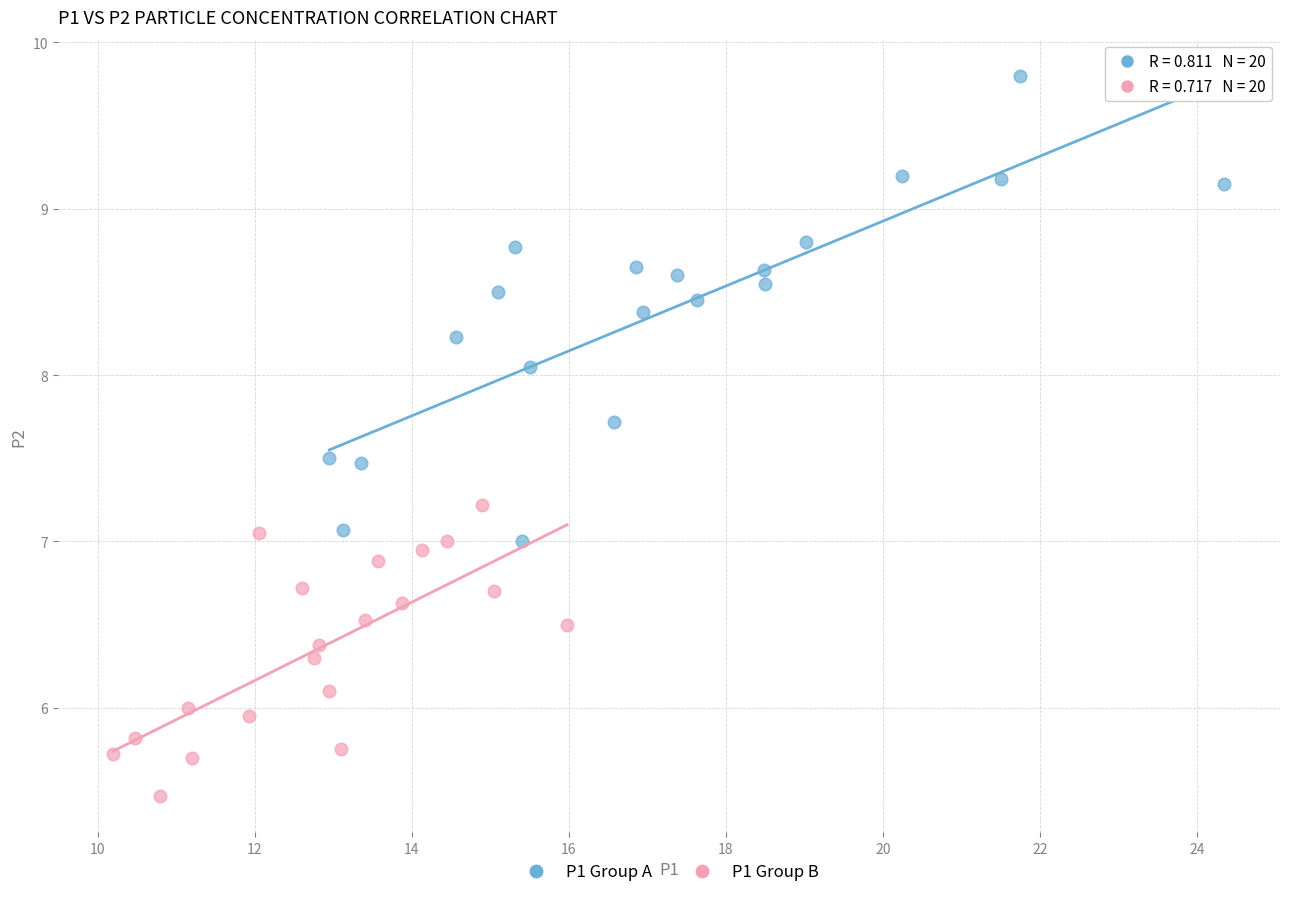

Which series has the largest Y range (max minus min)?

P1 Group A